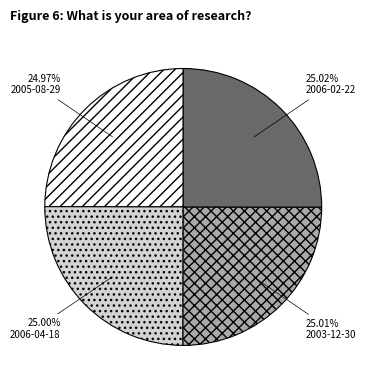

To the nearest percent, what is the combined percentage of 2005-08-29 and 2003-12-30?

50%